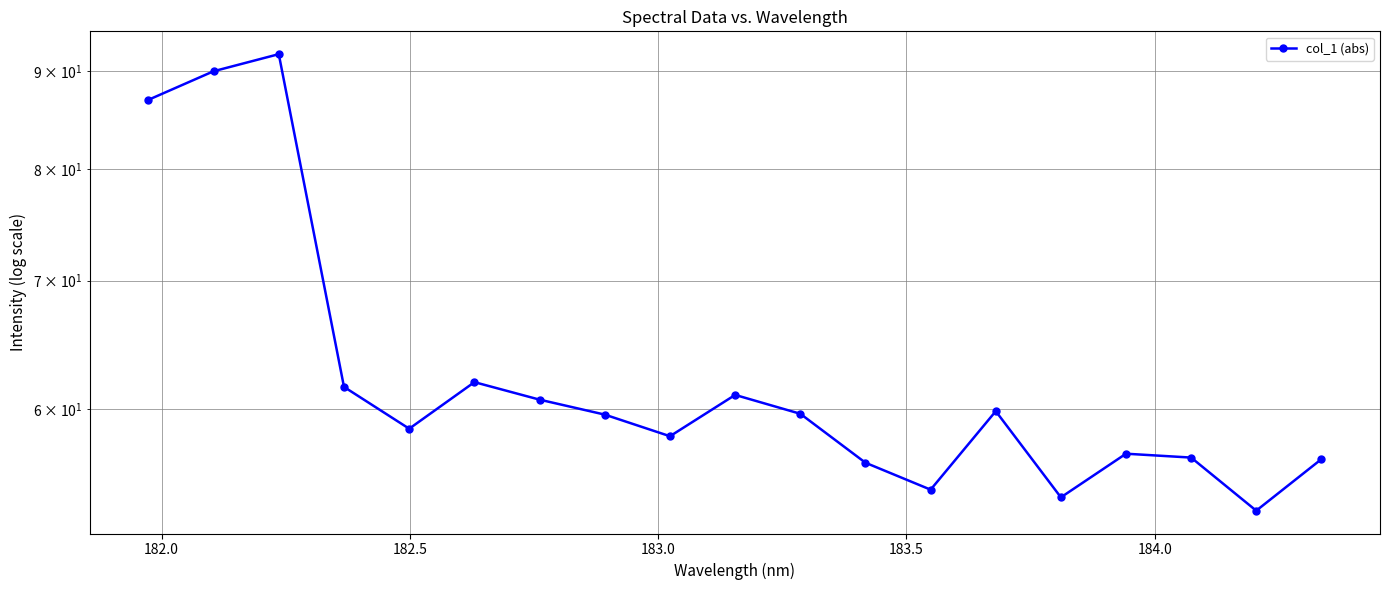

What is the difference between the second highest and second lowest values?

36.1